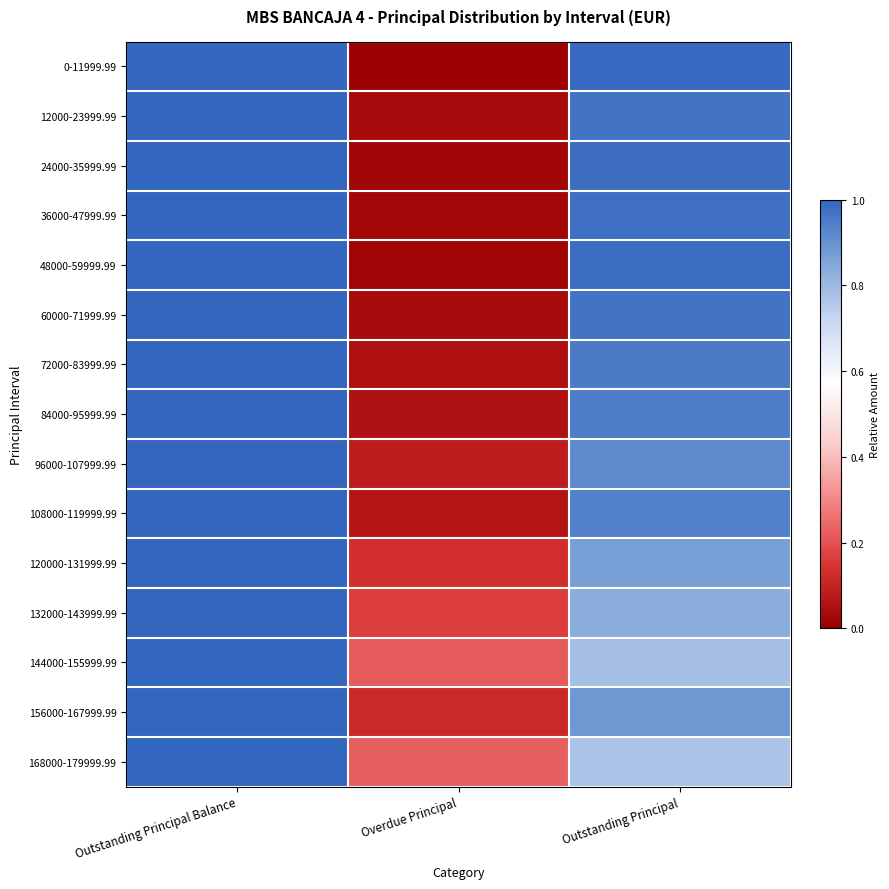

What is the total value across all series at Outstanding Principal?

13.7